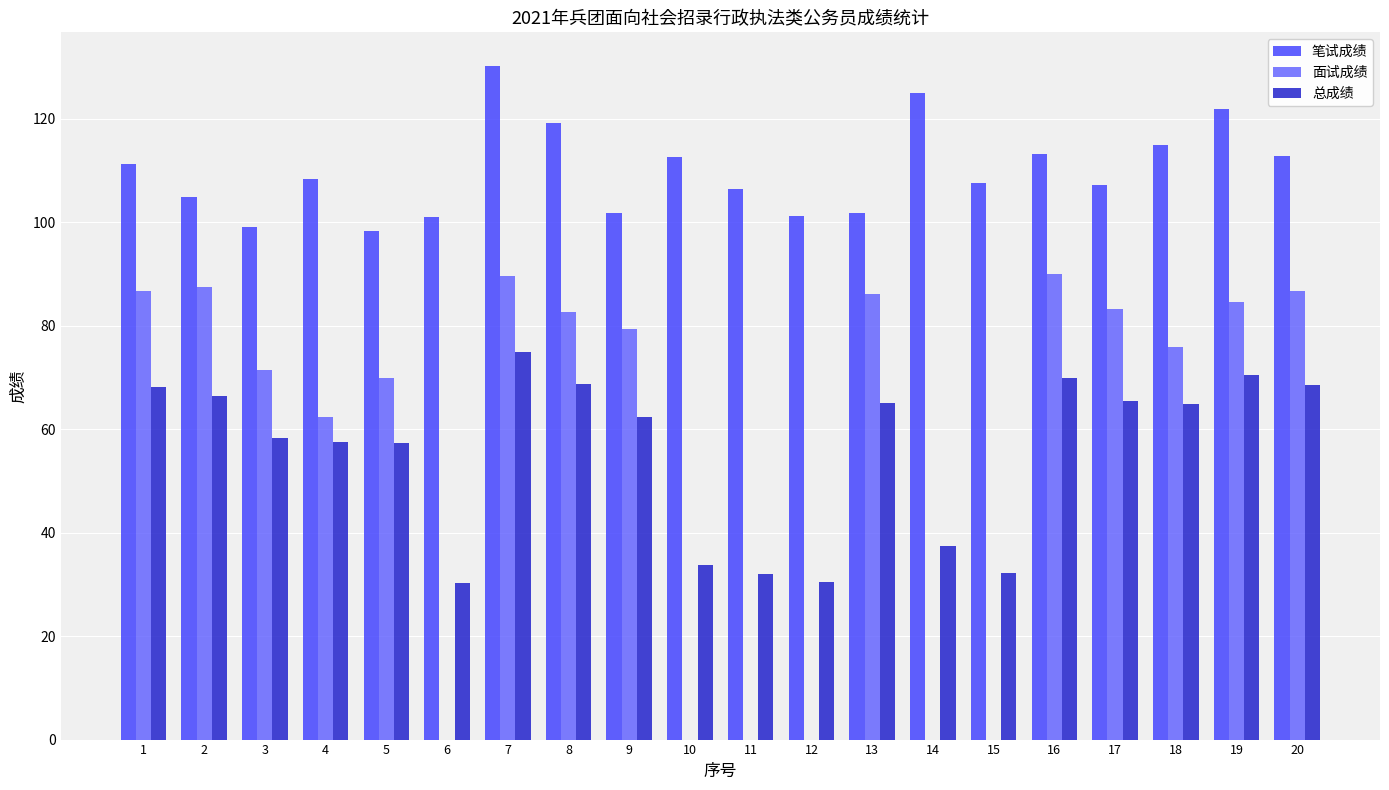

Between 10 and 18, which series saw the biggest shift?

面试成绩